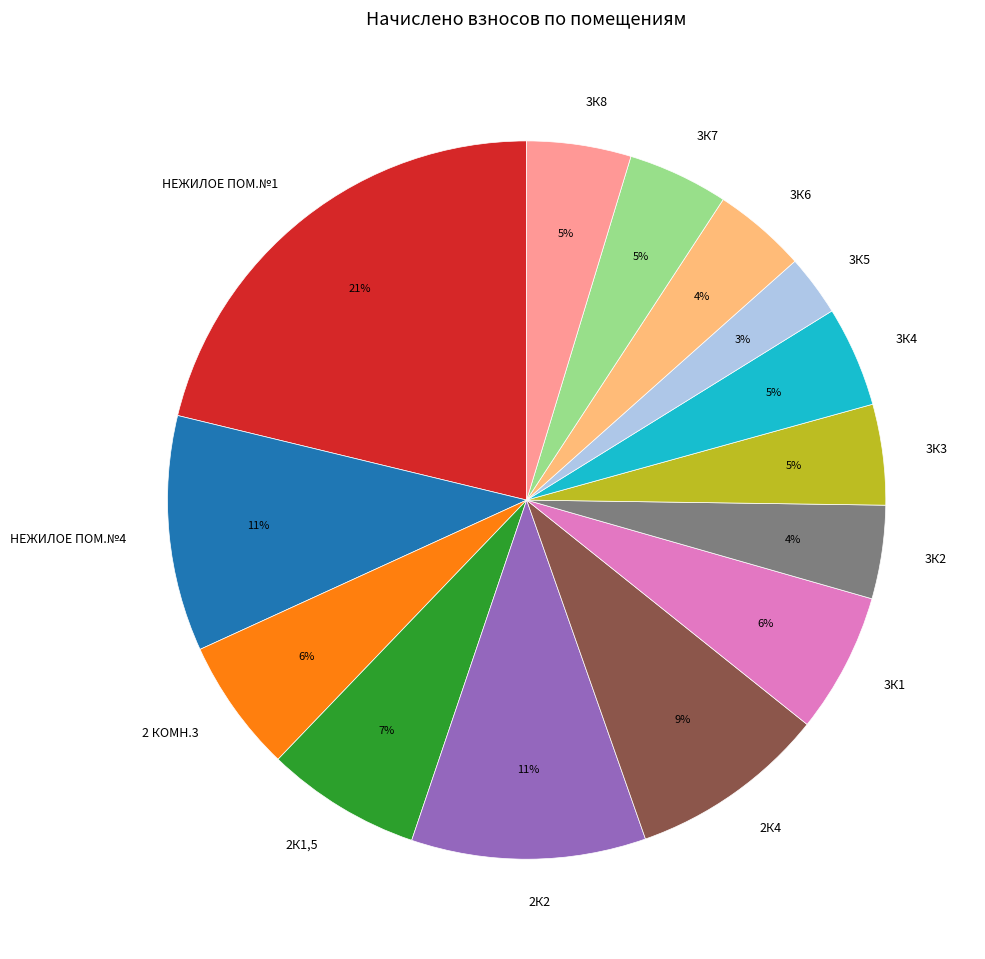

Count the number of slices in the pie.

14